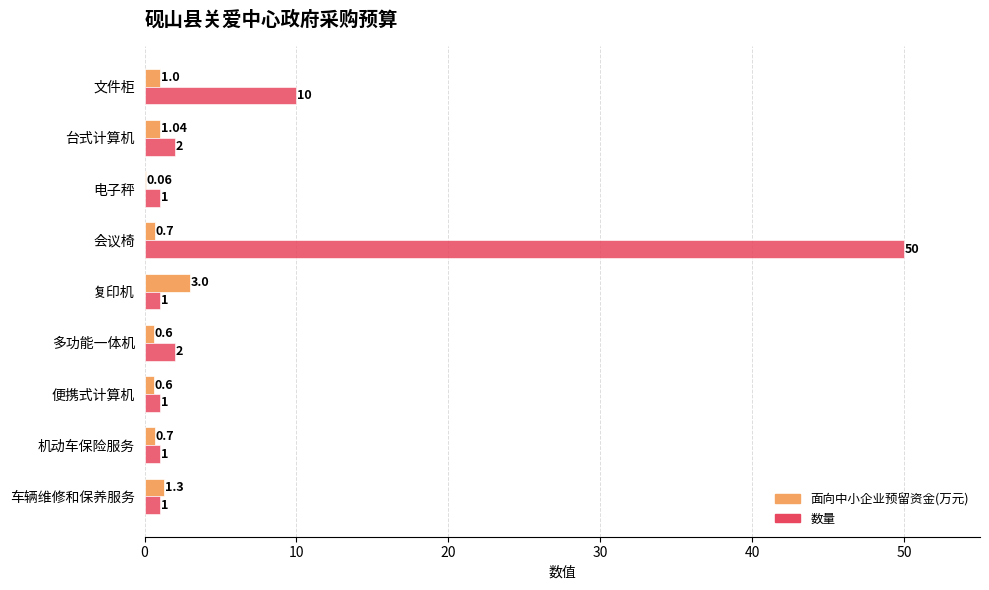

What are all the series names shown in the legend?

面向中小企业预留资金(万元), 数量